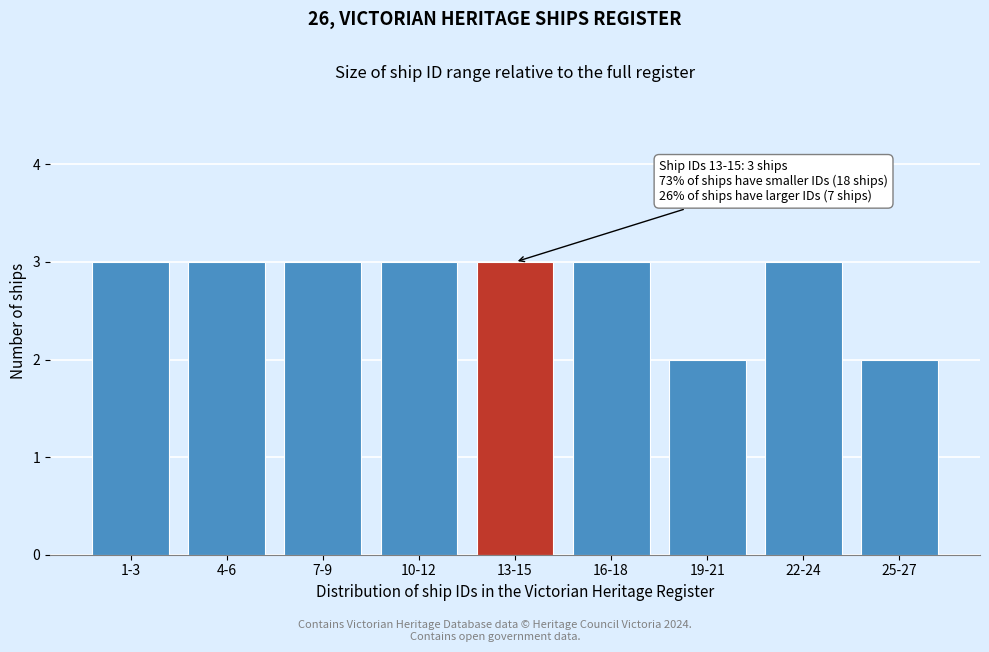

Reading right to left, extract all data points from this chart.

25-27=2	22-24=3	19-21=2	16-18=3	13-15=3	10-12=3	7-9=3	4-6=3	1-3=3